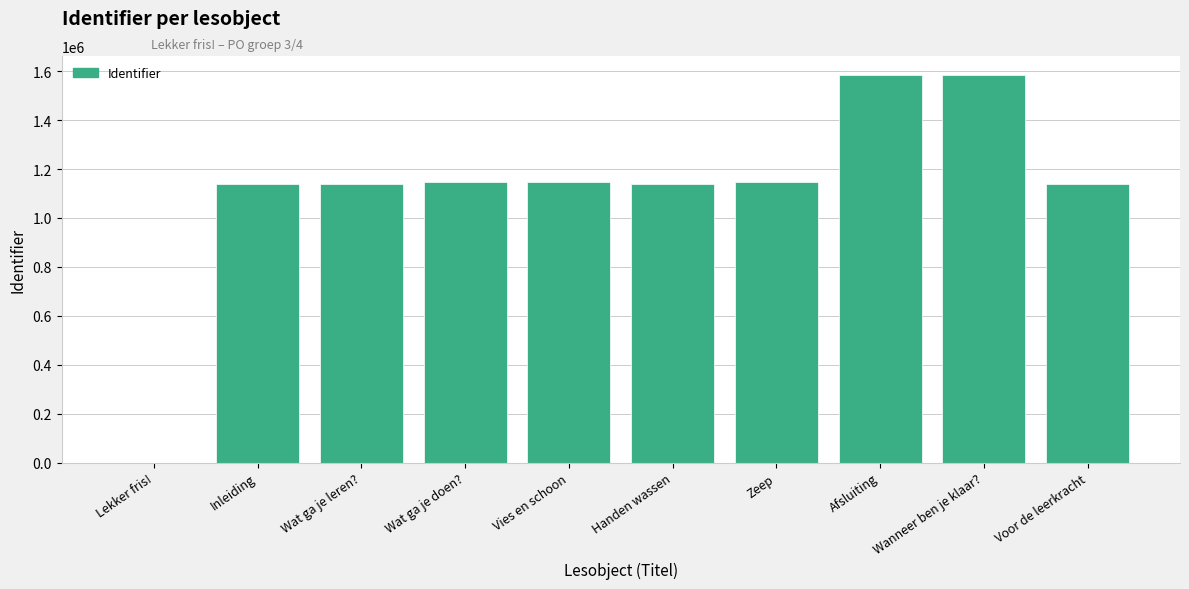

What is the change in value from Wat ga je doen? to Wanneer ben je klaar??

+437615